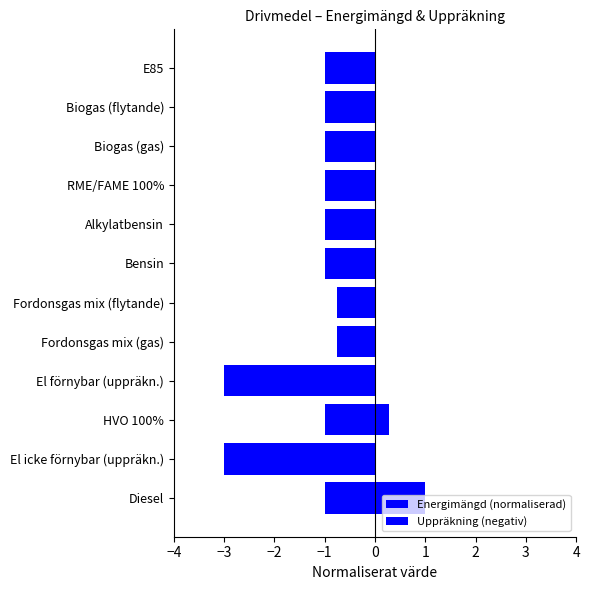

Does the chart contain any negative values?

Yes